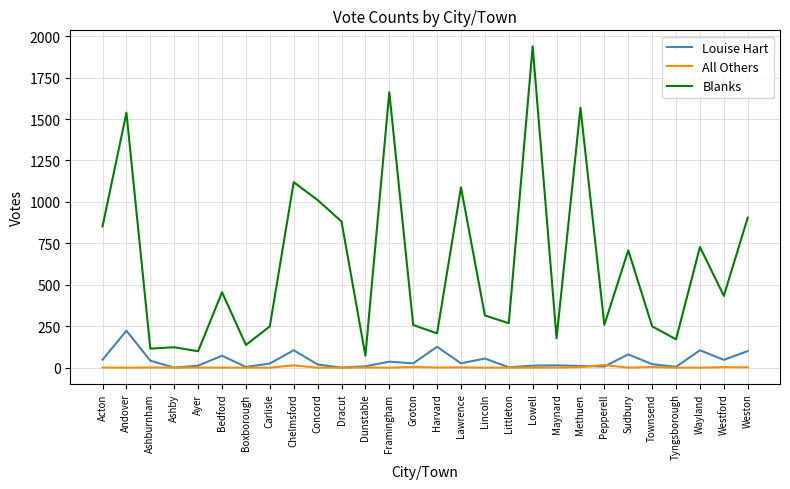

What is the total value across all series at Andover?

1761